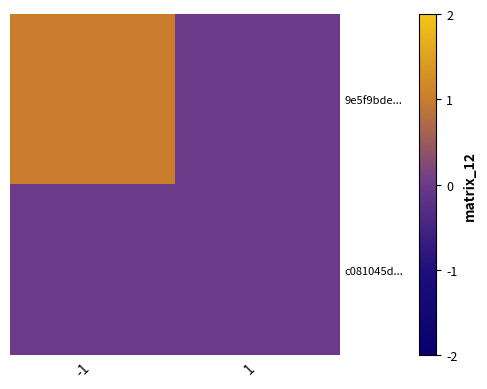

Which series has the largest total across all categories?

9e5f9bde...